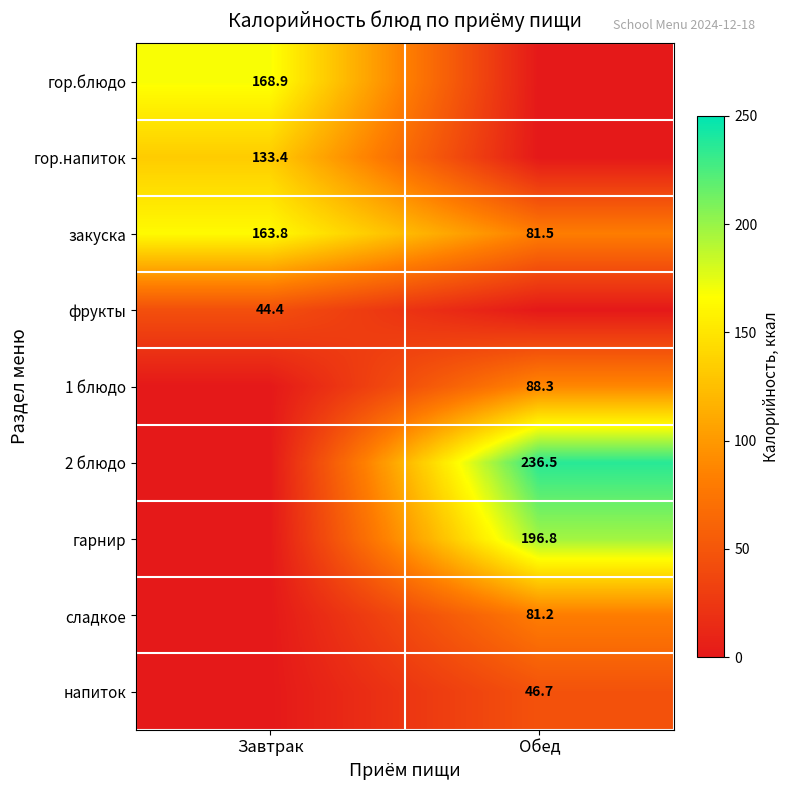

True or false: гор.напиток has a value of 75.5 at Завтрак.

False